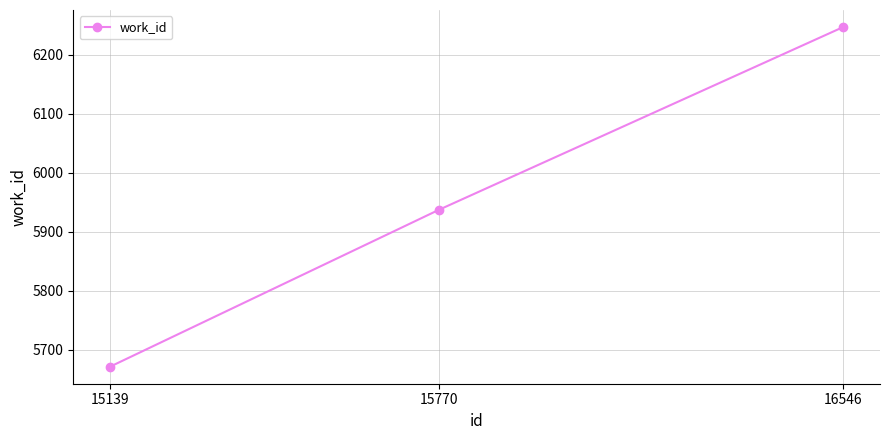

How many series are shown in this chart?

1